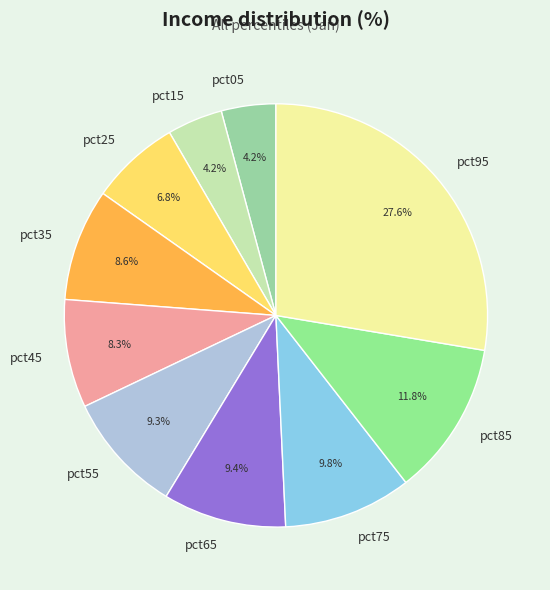

Which category has the biggest portion of the pie?

pct95